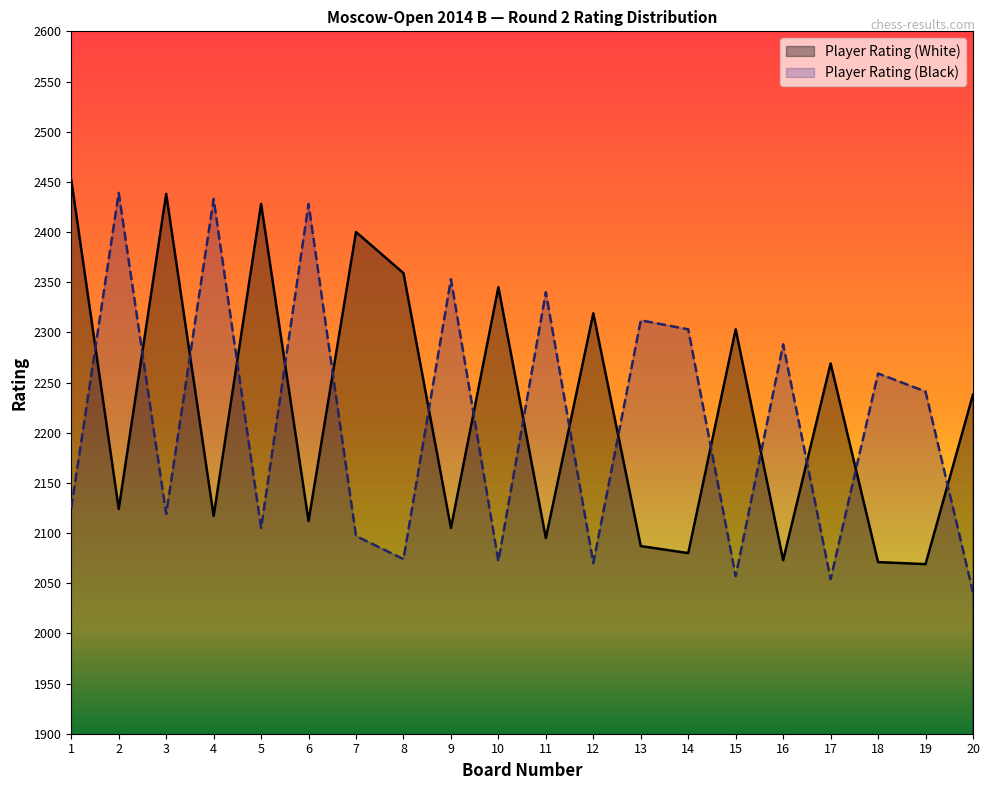

Which series has the widest spread of values?

Player Rating (Black)